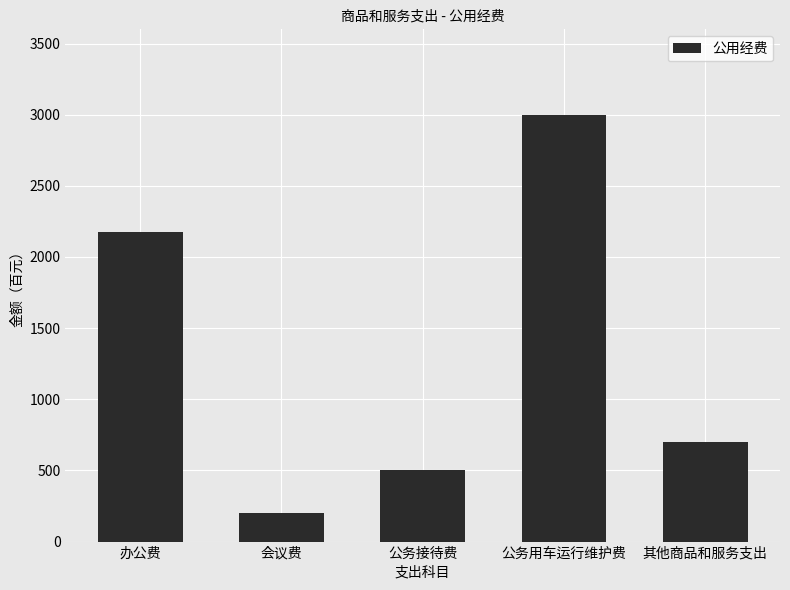

What is the label of the 5th bar from the right?

办公费